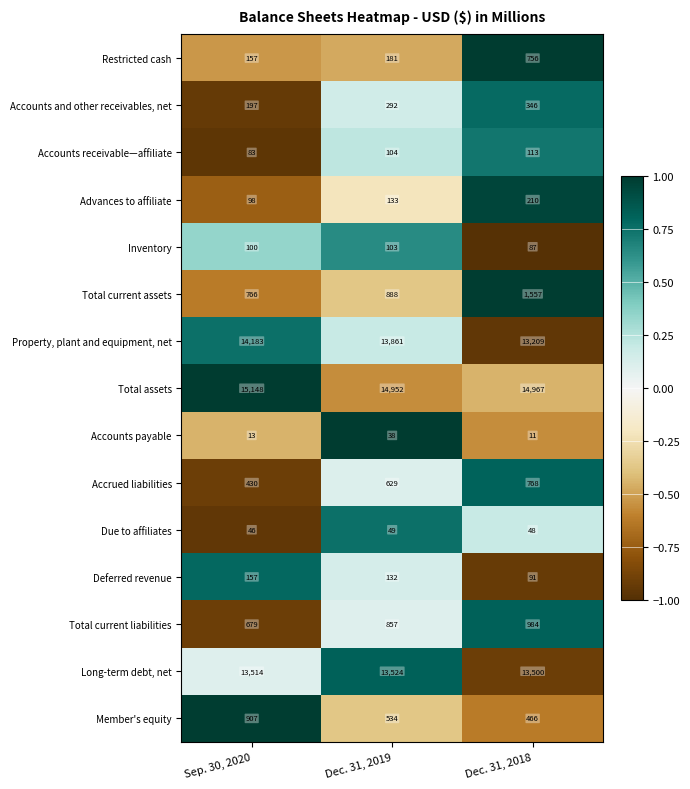

What is the approximate value of Accrued liabilities at Sep. 30, 2020, to the nearest 50?

450